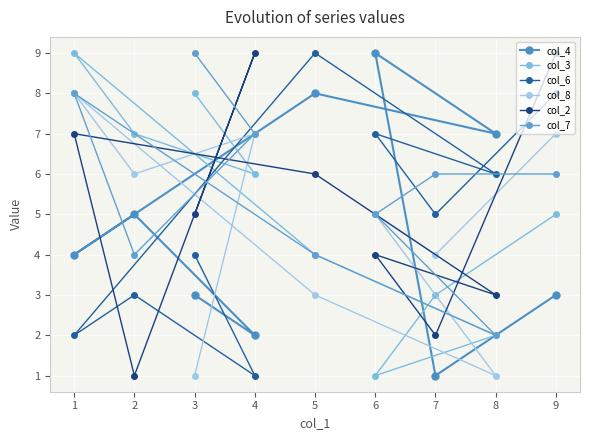

Is this an area chart (filled region under the line)?

No